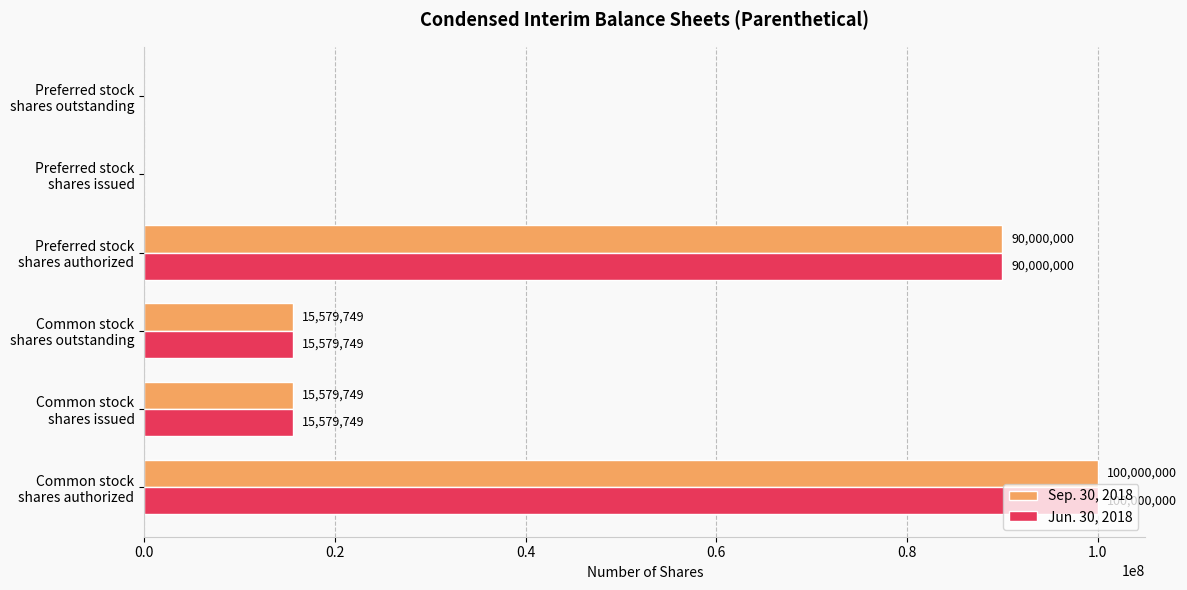

How many Jun. 30, 2018 values are between 0 and 90000000?

5